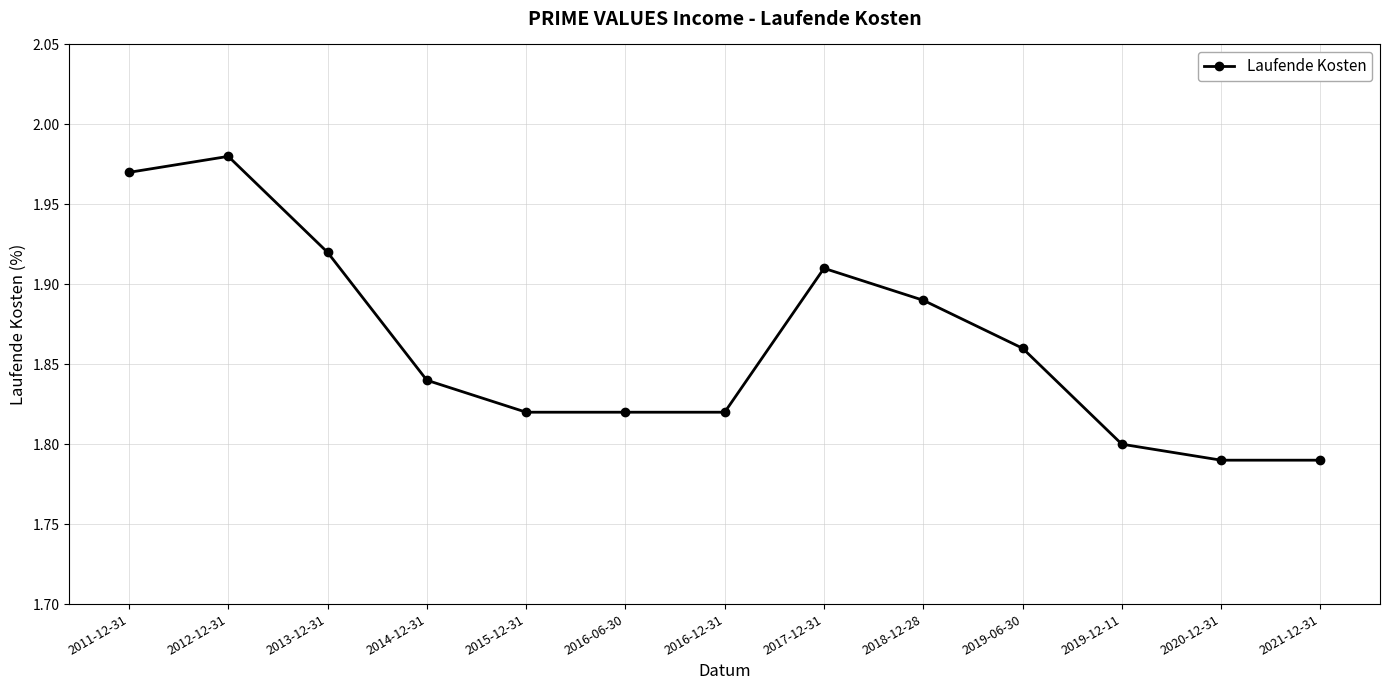

What is the sum of all values?

24.2